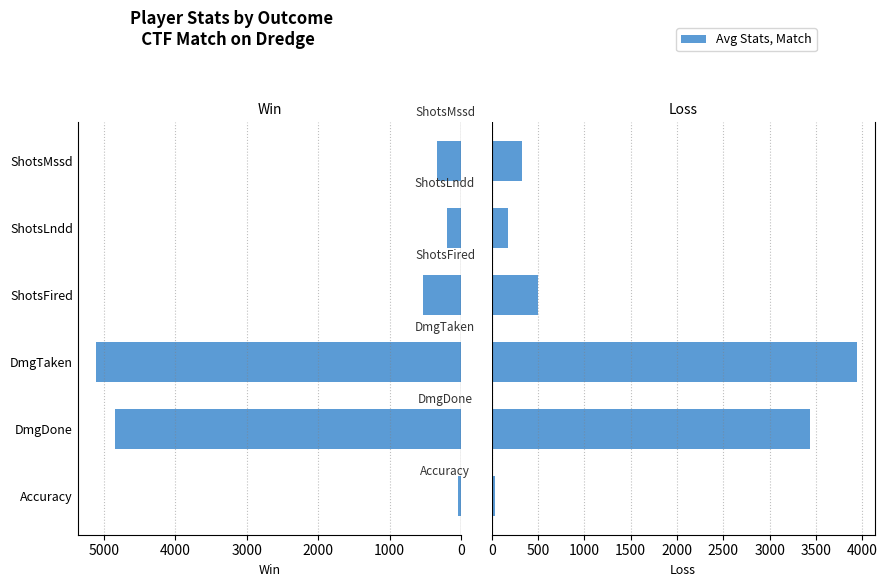

Which has a higher value, DmgTaken or Accuracy?

DmgTaken